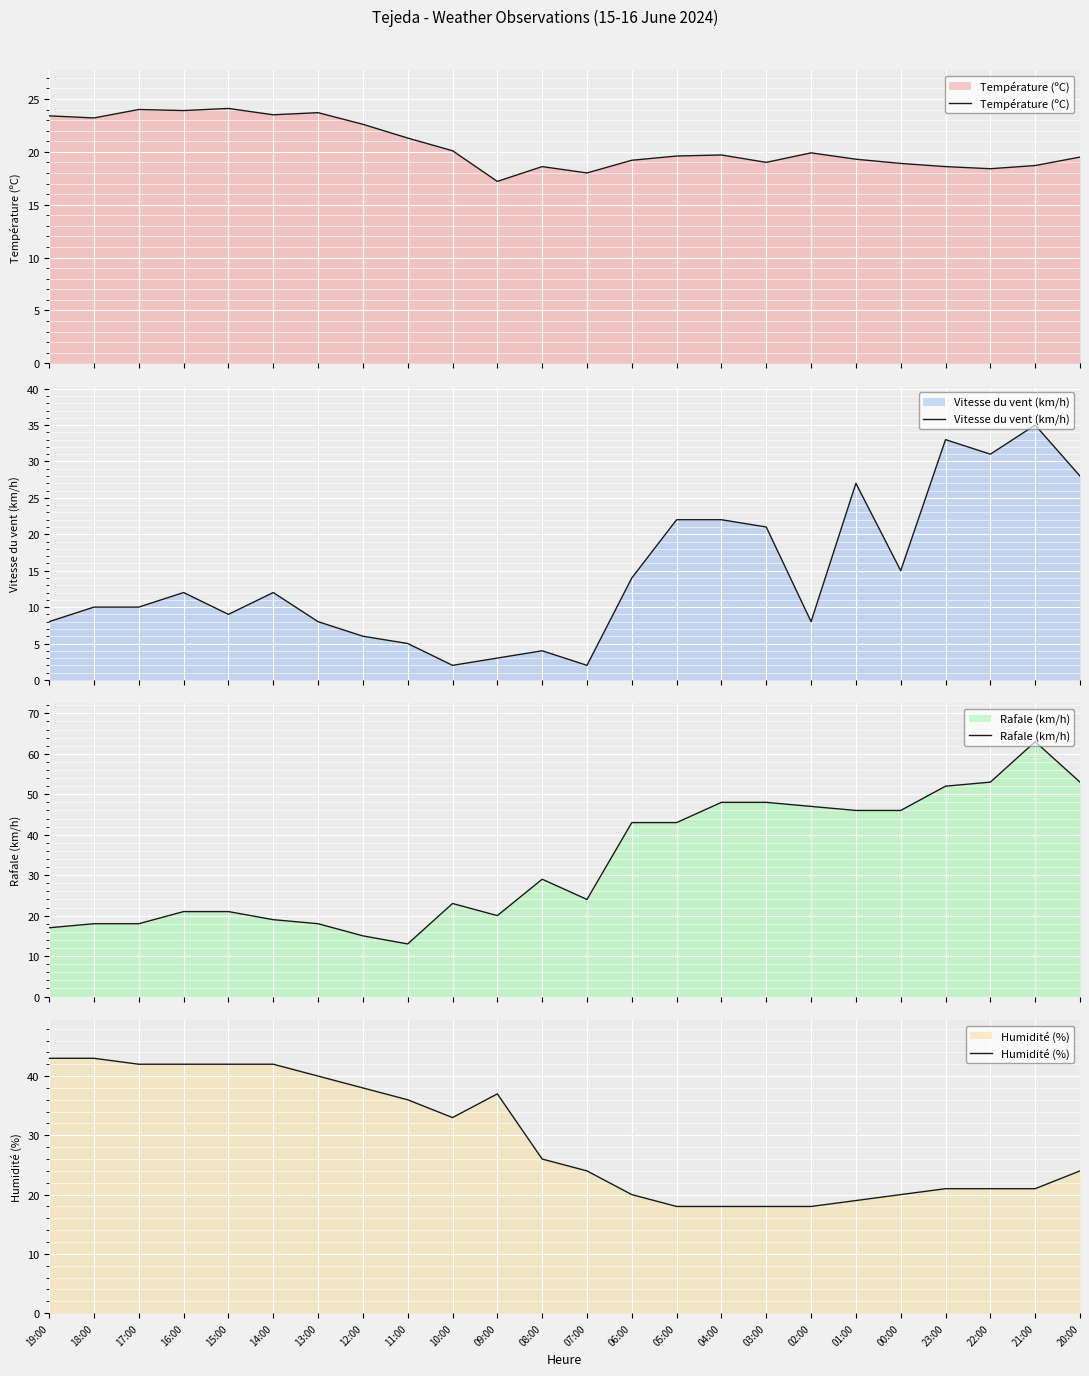

The Vitesse du vent (km/h) series shows 2.0 at 10:00. True or false?

True